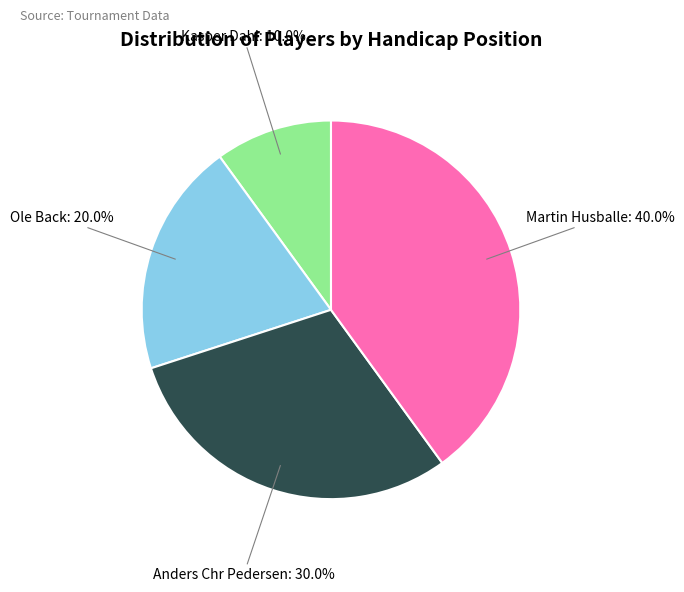

How many segments does this pie chart have?

4